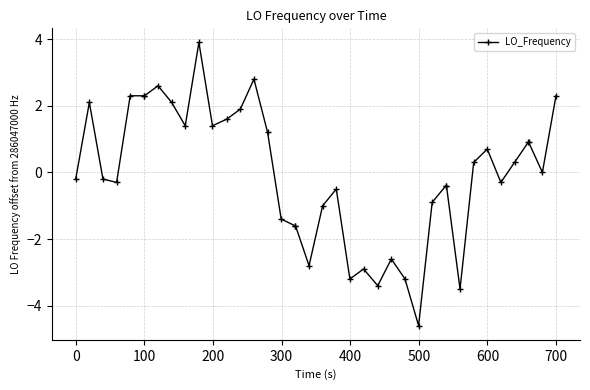

How many data points does each series have?

40